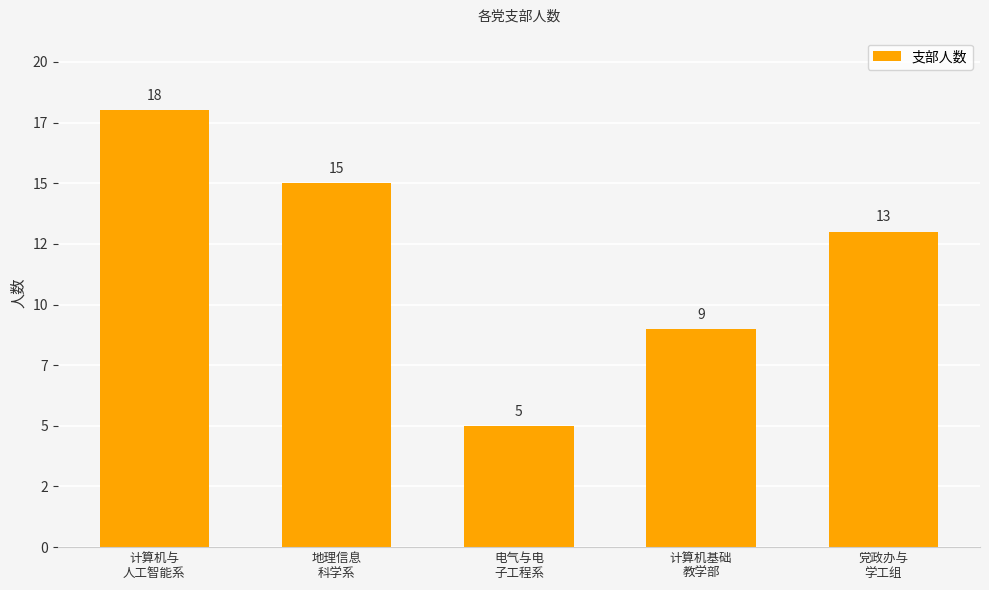

What is the smallest value displayed?

5